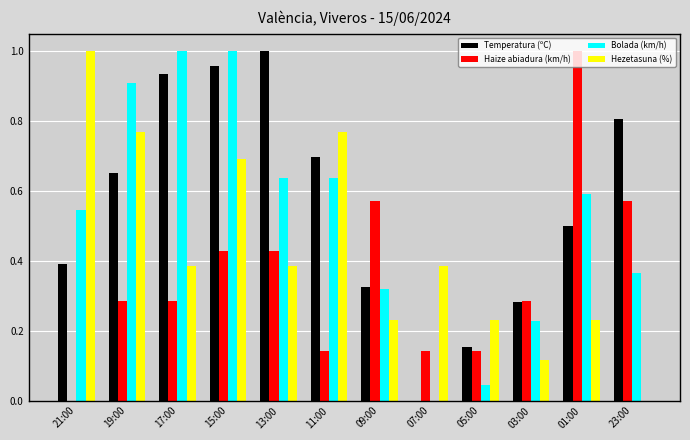

True or false: Temperatura (ºC) has a value of 0.1 at 03:00.

False